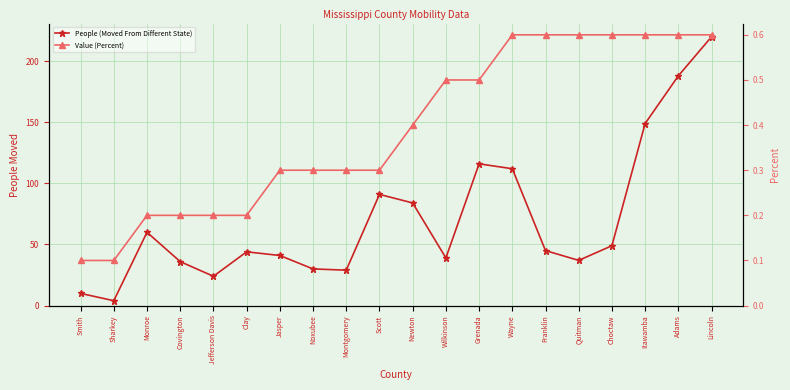

At how many categories does at least one series exceed 198?

1